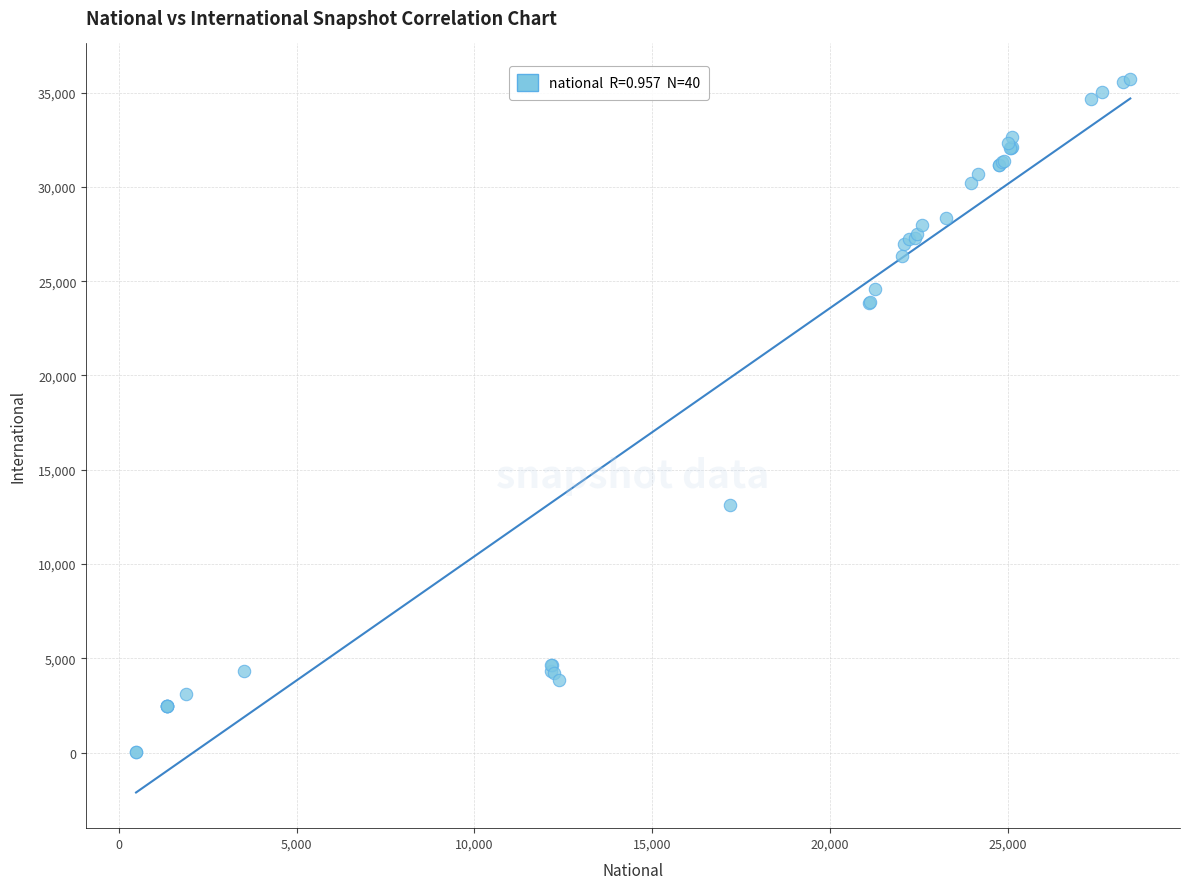

What Y value in the scatter plot is closest to 17868?

13108